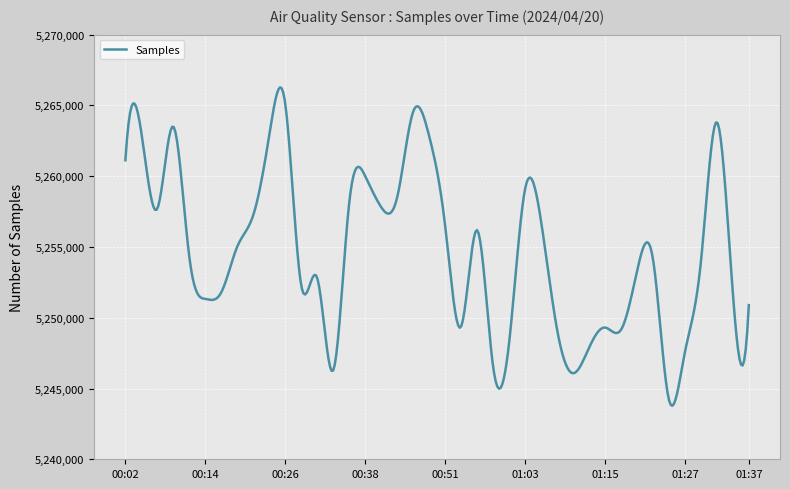

What is the difference between the maximum and minimum values?

22492.9